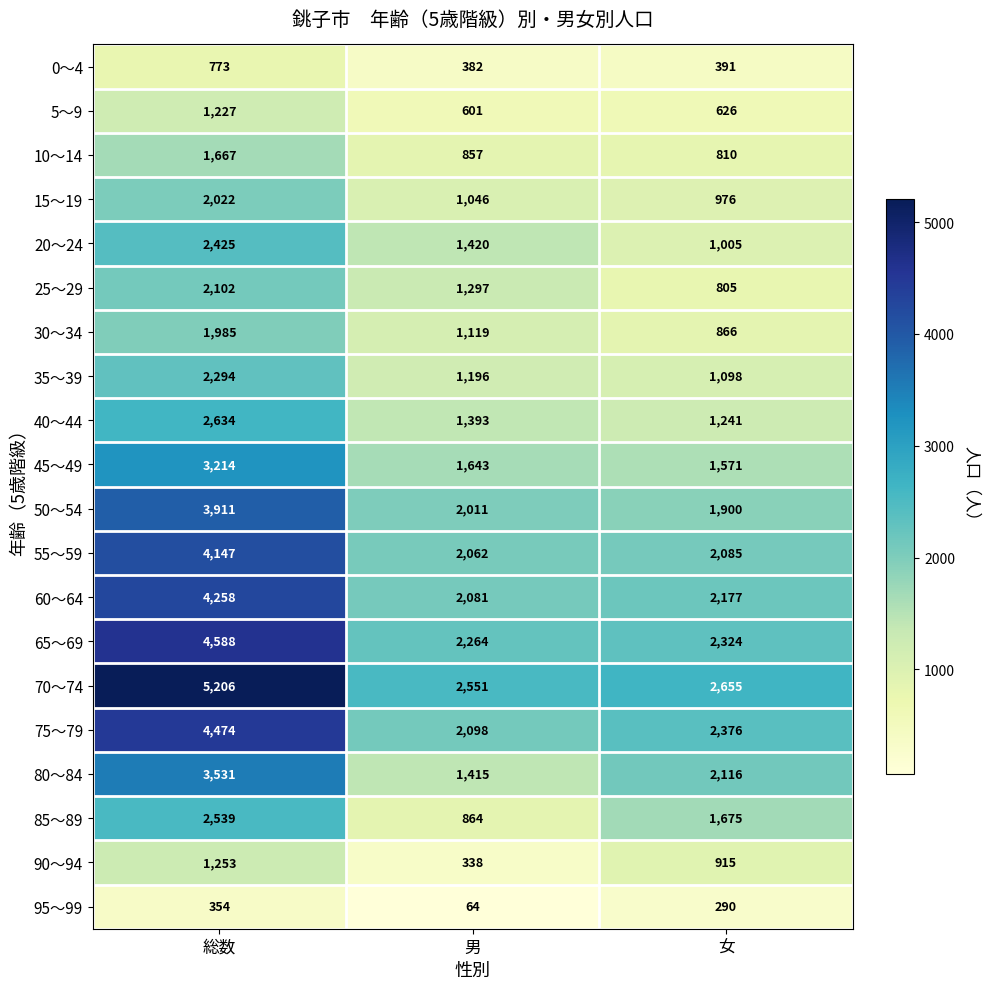

Is the value of 5～9 at 総数 greater than the value of 30～34 at 男?

Yes